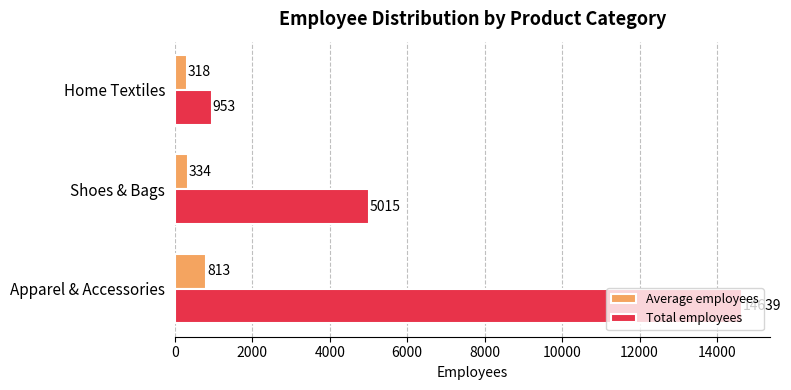

What is the difference between the maximum and second lowest values in the Average employees series?

478.9